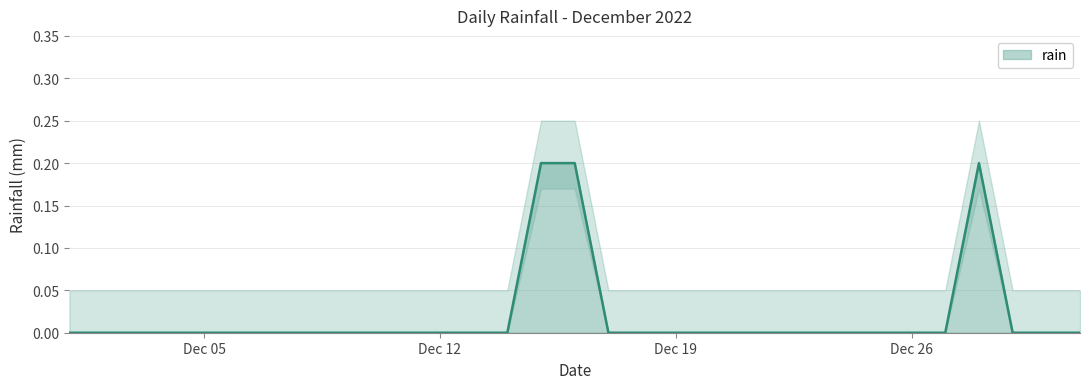

The chart shows a value of 0.0 at 2022-12-14. True or false?

True